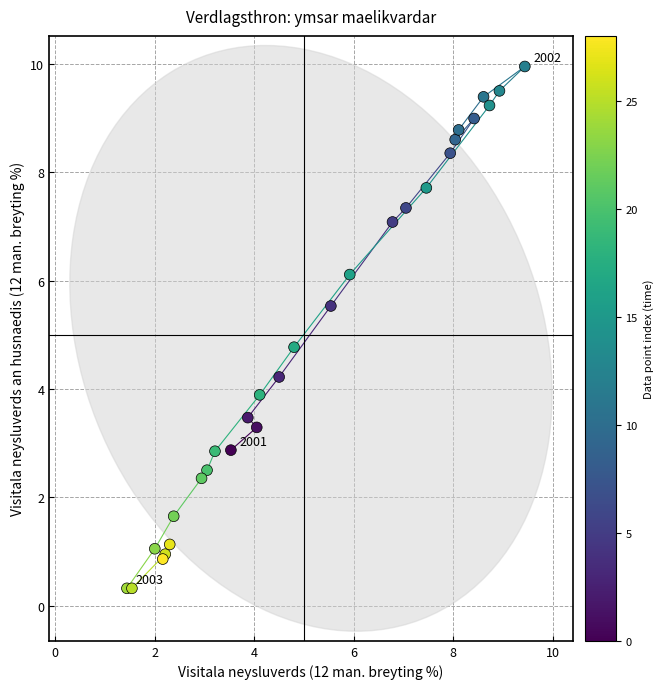

What Y value in the scatter plot is closest to 5?

4.8